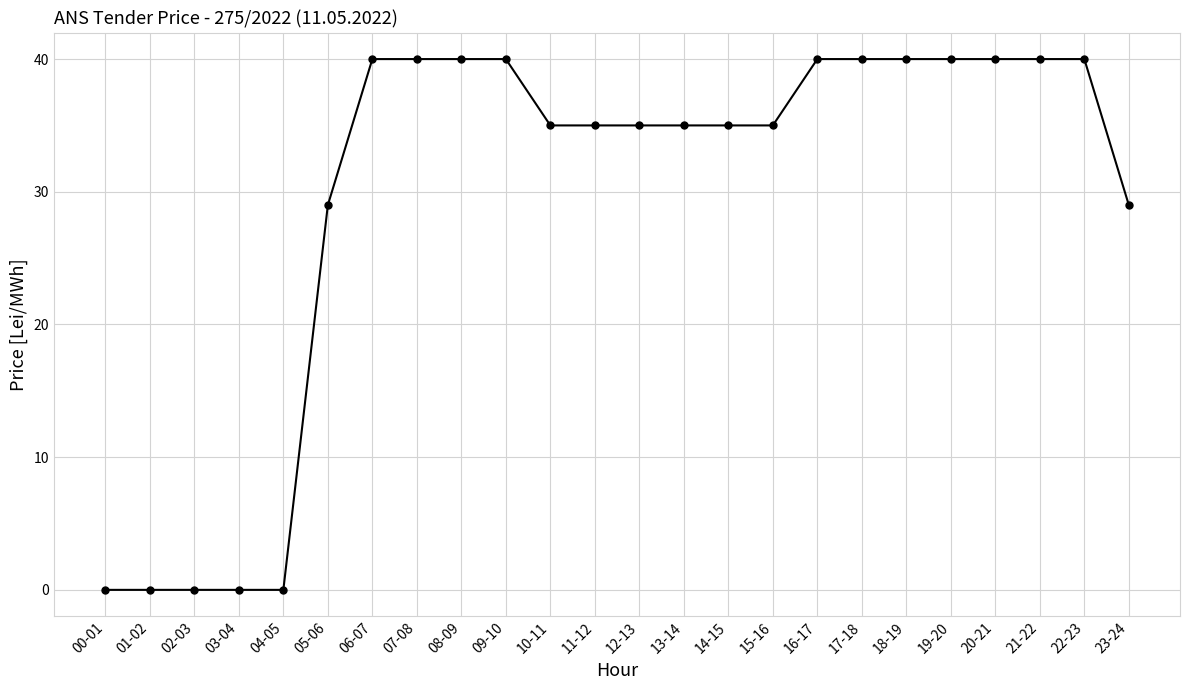

What is the change in value from 04-05 to 22-23?

+40